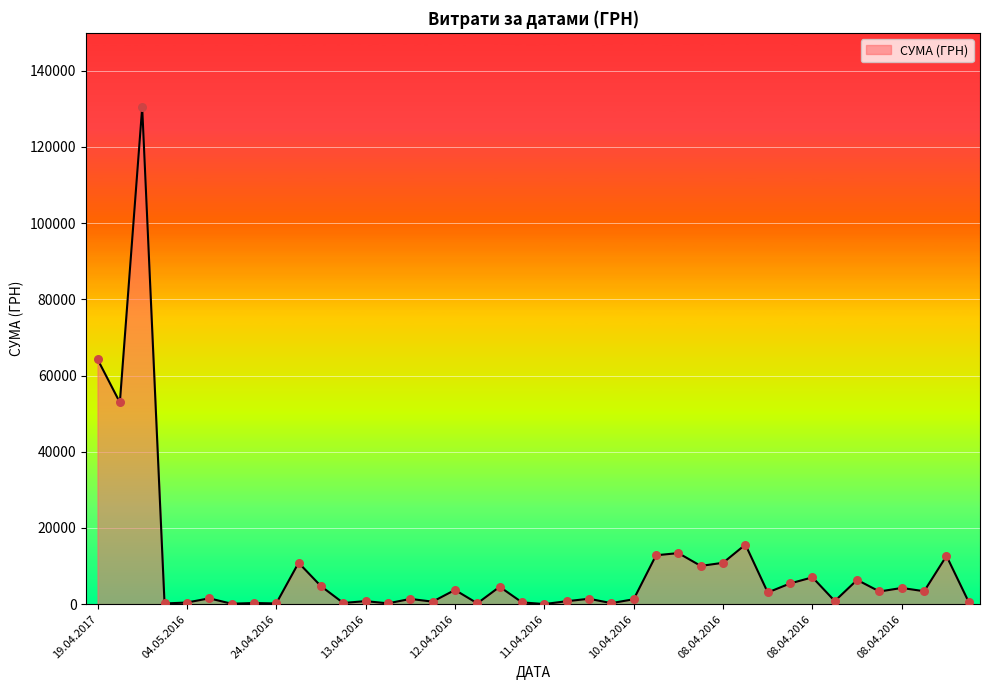

What is the difference between the maximum and minimum values?

130357.3